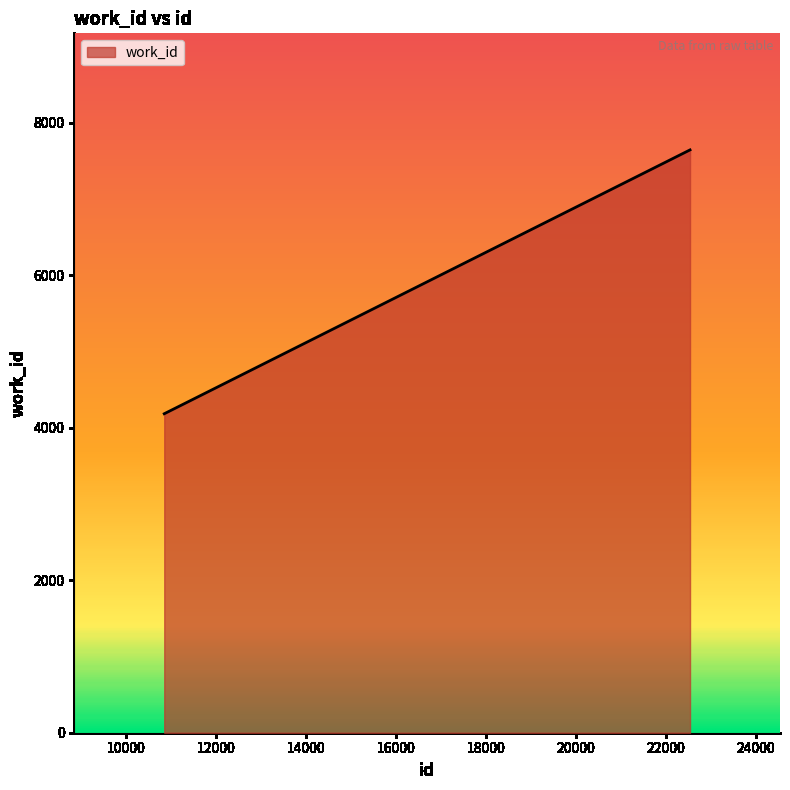

What is the difference between the maximum and minimum values?

3460